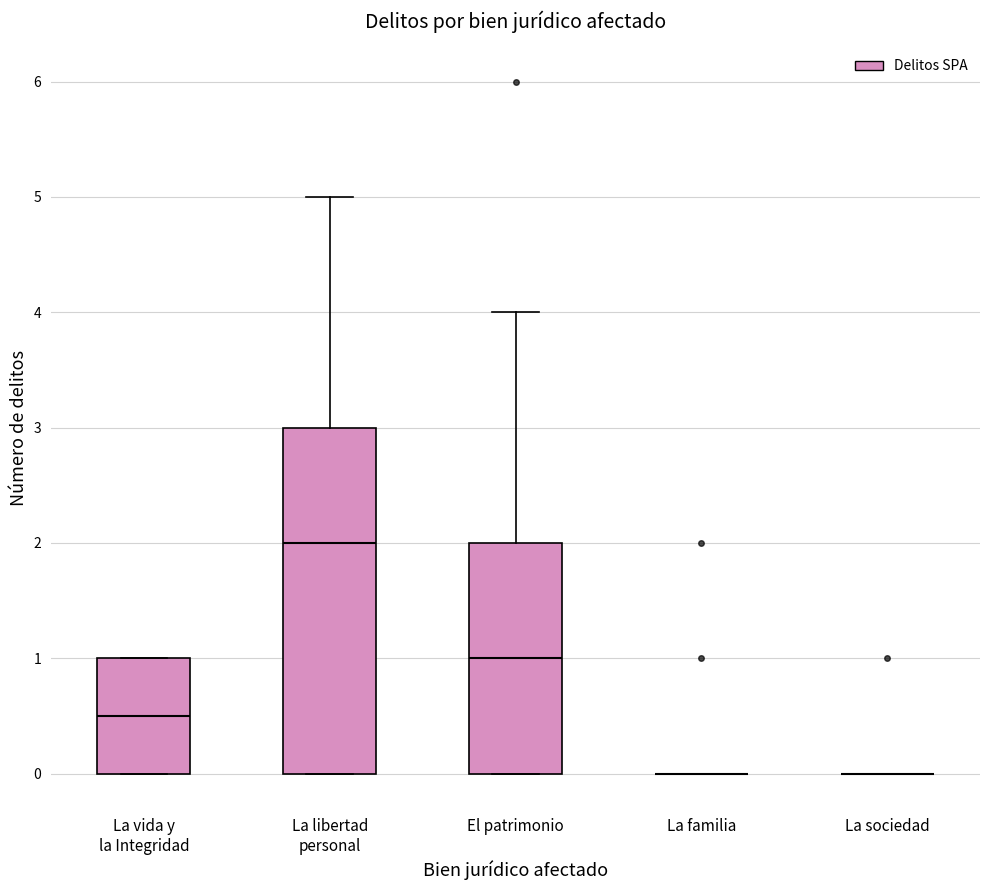

Which box is the tallest, from its lower edge to its upper edge?

La libertad personal